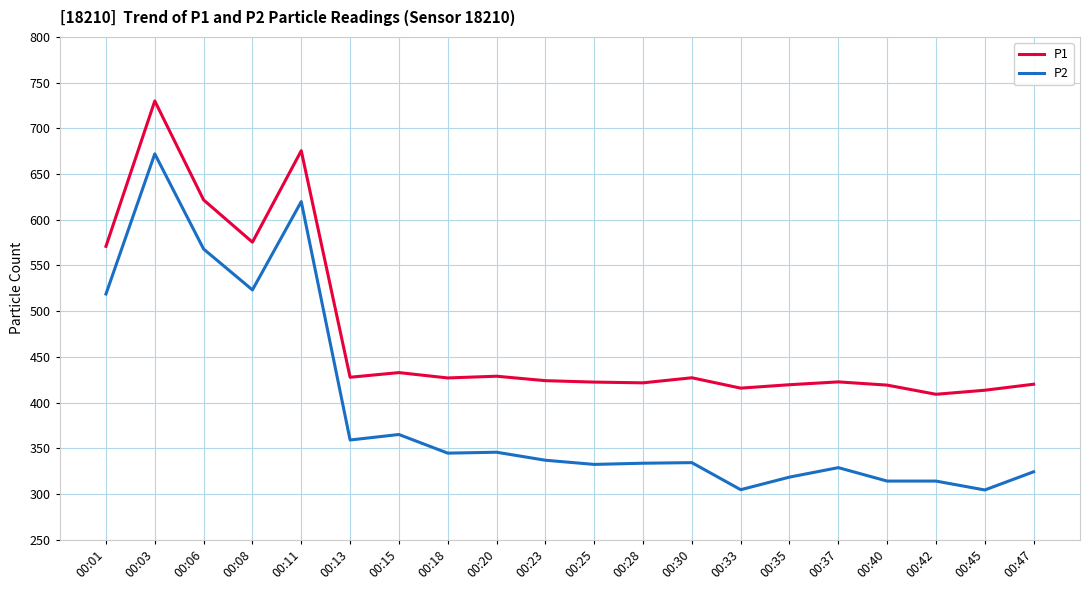

What is the maximum value for P2?

672.1